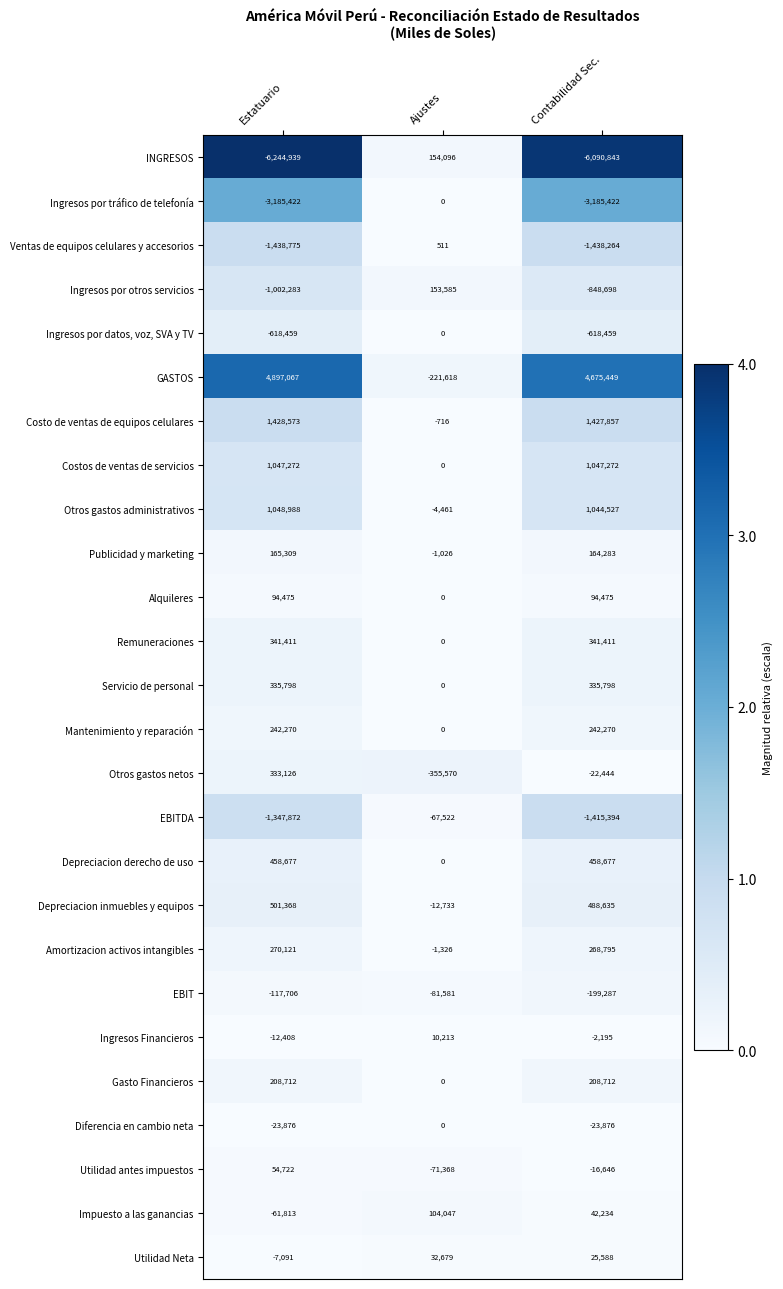

Rank the series at Contabilidad Sec. from highest to lowest value.

GASTOS, Costo de ventas de equipos celulares, Costos de ventas de servicios, Otros gastos administrativos, Depreciacion inmuebles y equipos, Depreciacion derecho de uso, Remuneraciones, Servicio de personal, Amortizacion activos intangibles, Mantenimiento y reparación, Gasto Financieros, Publicidad y marketing, Alquileres, Impuesto a las ganancias, Utilidad Neta, Ingresos Financieros, Utilidad antes impuestos, Otros gastos netos, Diferencia en cambio neta, EBIT, Ingresos por datos, voz, SVA y TV, Ingresos por otros servicios, EBITDA, Ventas de equipos celulares y accesorios, Ingresos por tráfico de telefonía, INGRESOS